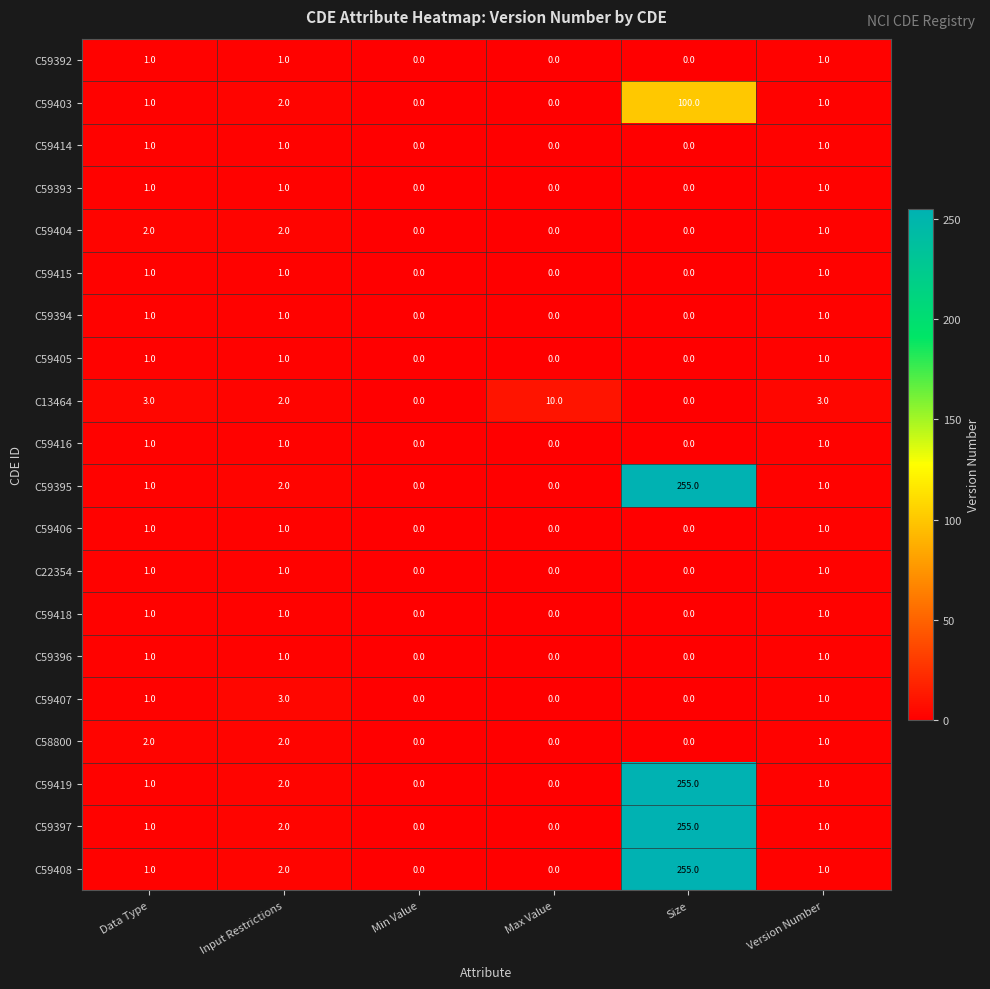

What is the average value of the C59408 series?

43